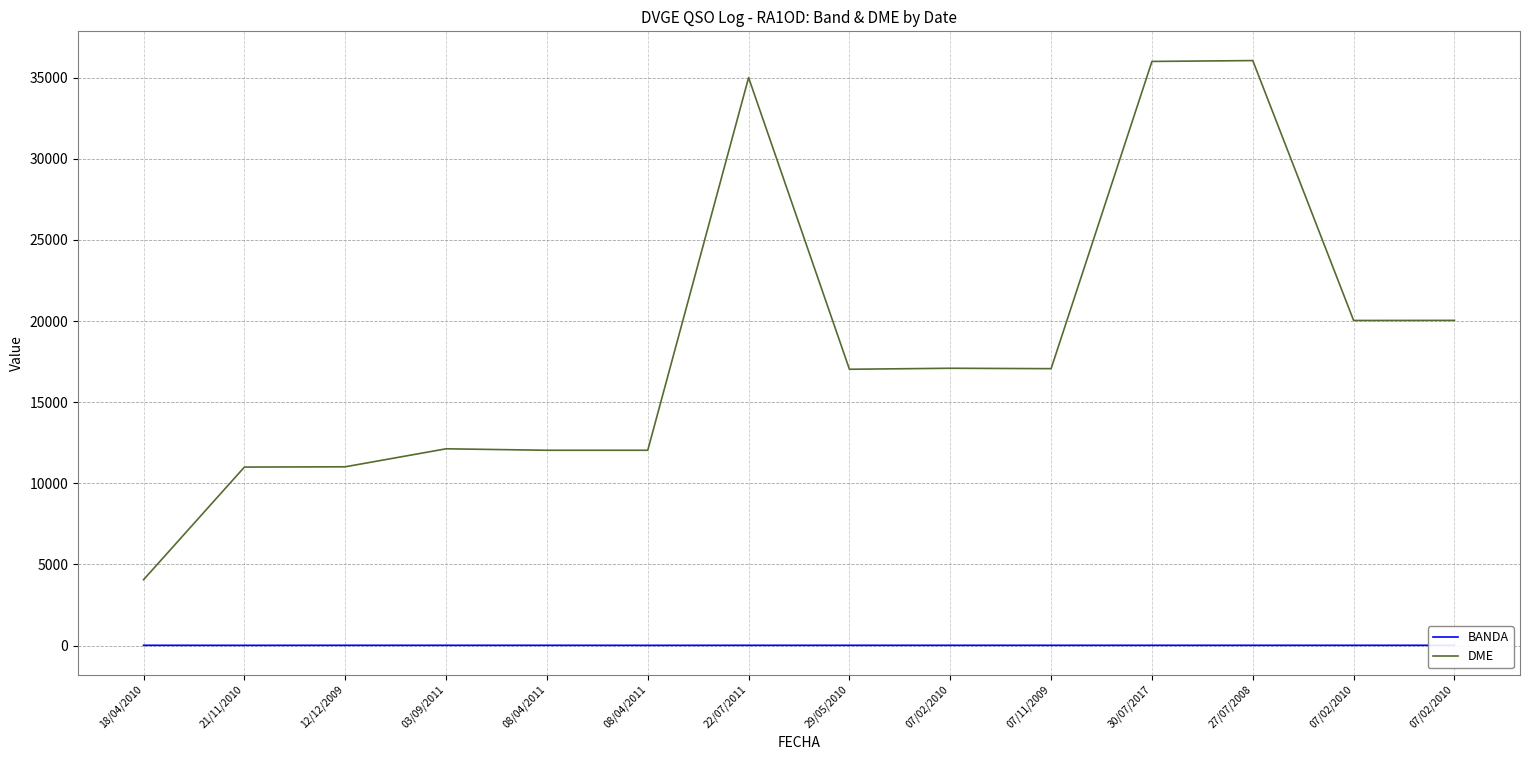

Where is the first local maximum for DME?

03/09/2011